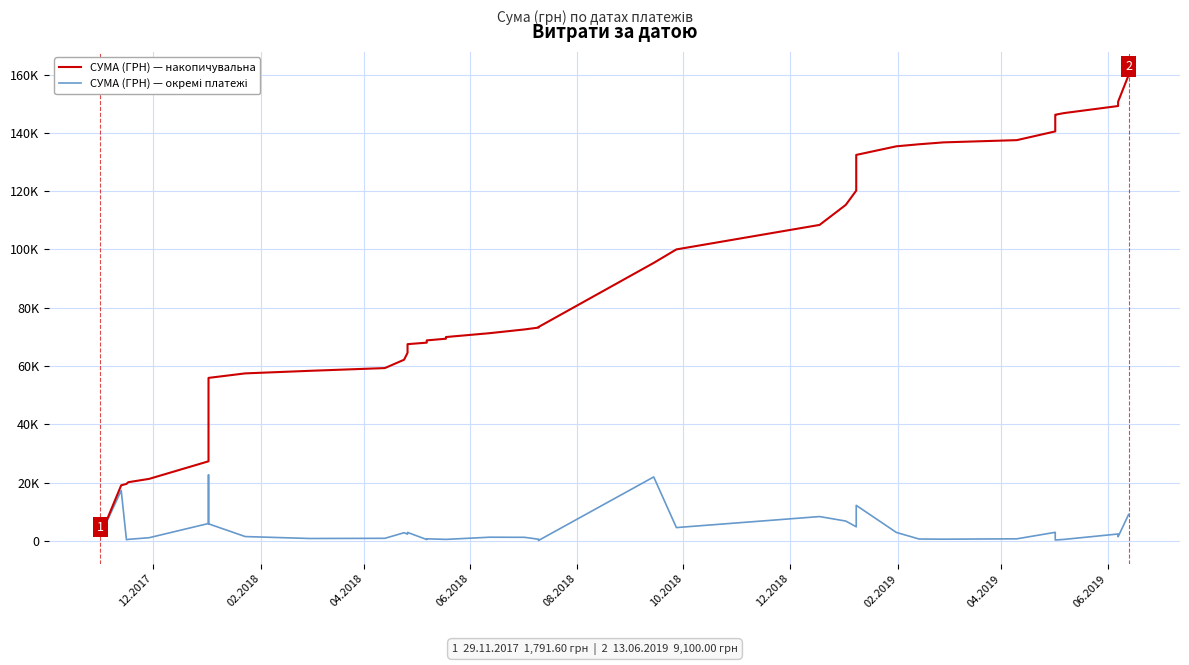

What are all the series names shown in the legend?

СУМА (ГРН) — накопичувальна, СУМА (ГРН) — окремі платежі